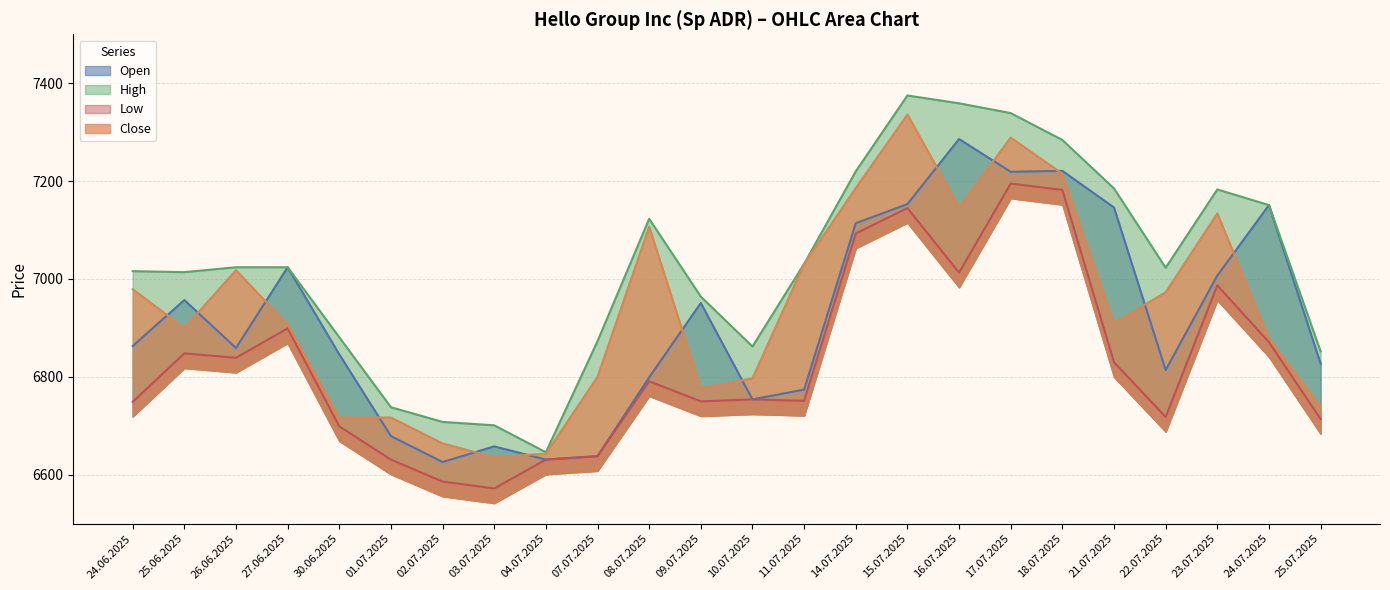

True or false: High has more than 1 points higher than both neighbors.

True